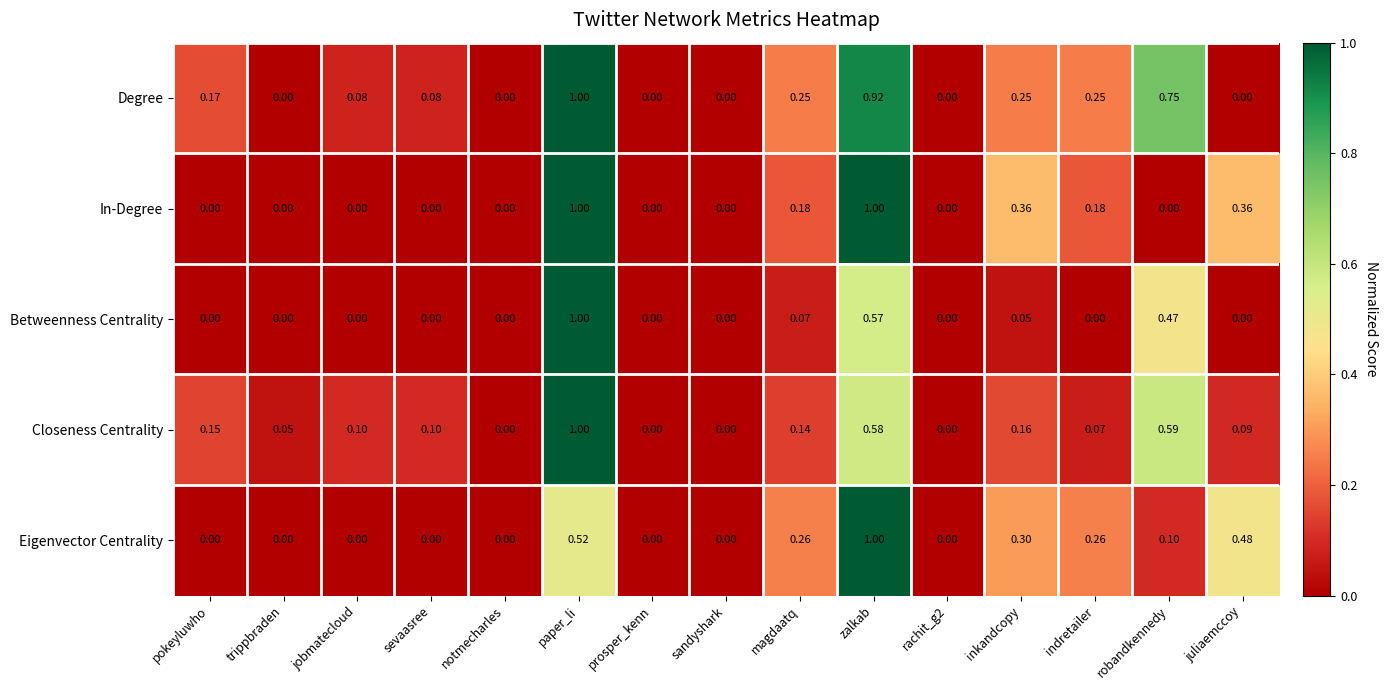

Which category has the highest value in the Betweenness Centrality series?

paper_li